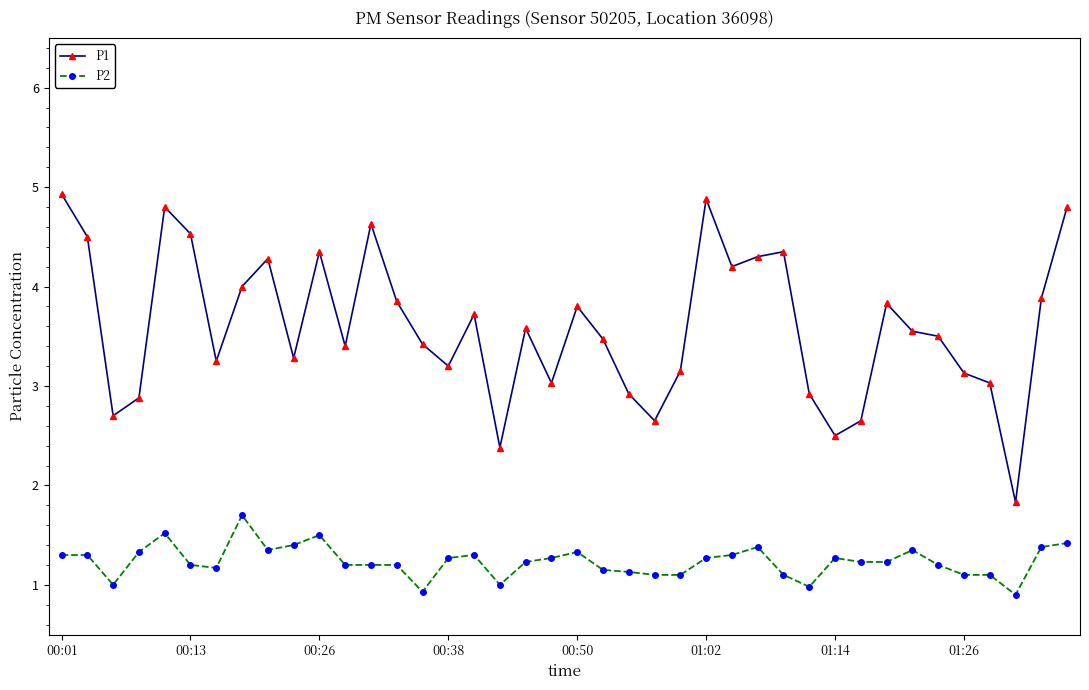

What is the value of the P1 point at the 30th from the left?

2.9